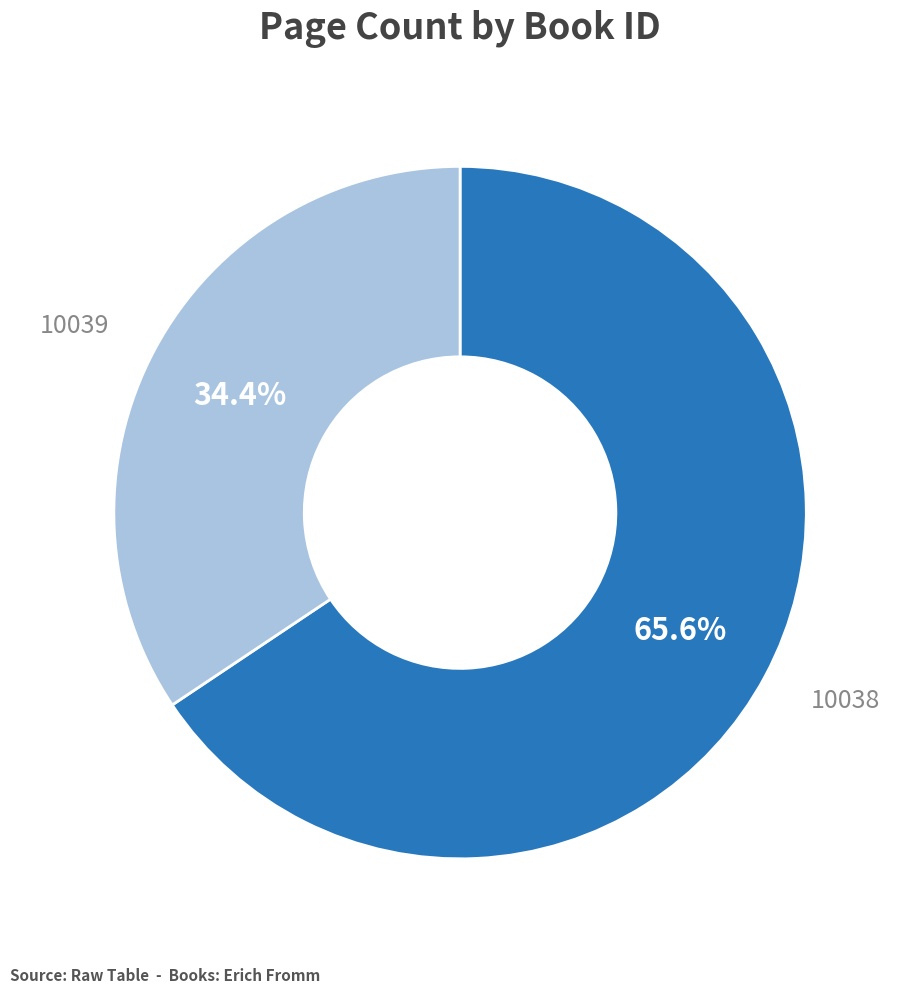

What is the ratio of the value at 10038 to the value at 10039?

1.9